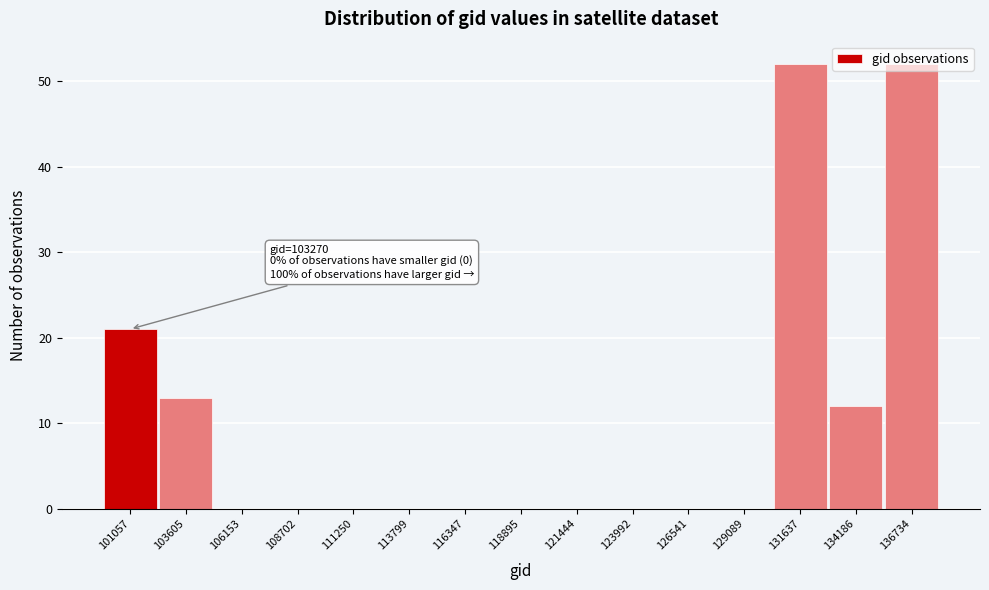

Approximately how many times larger is the value at 101057 compared to 136734?

0.4